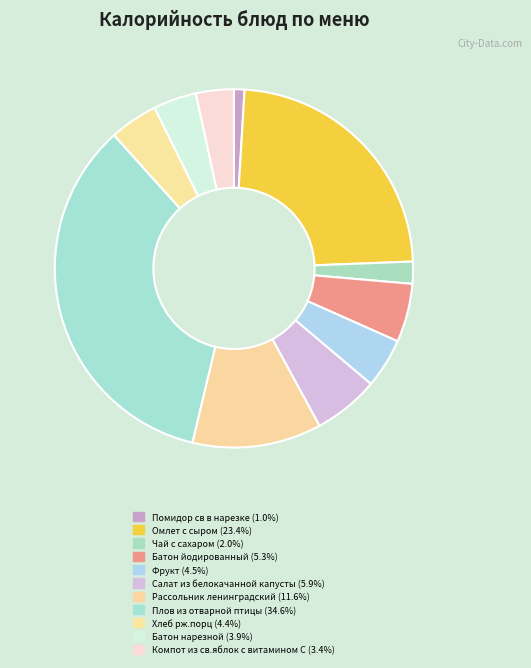

Is Батон нарезной the majority of the pie?

No